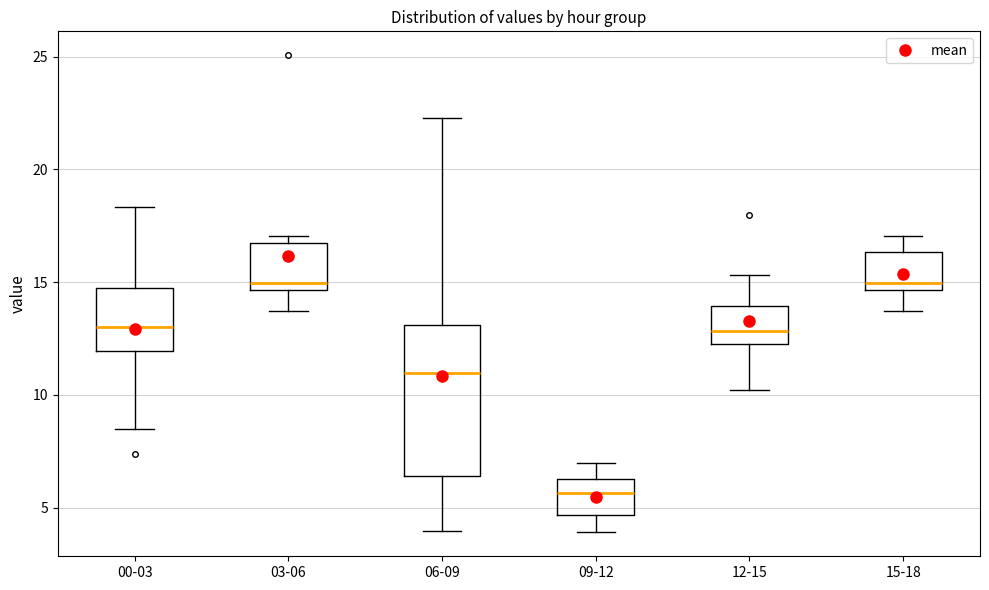

Which box's median line is the lowest?

09-12